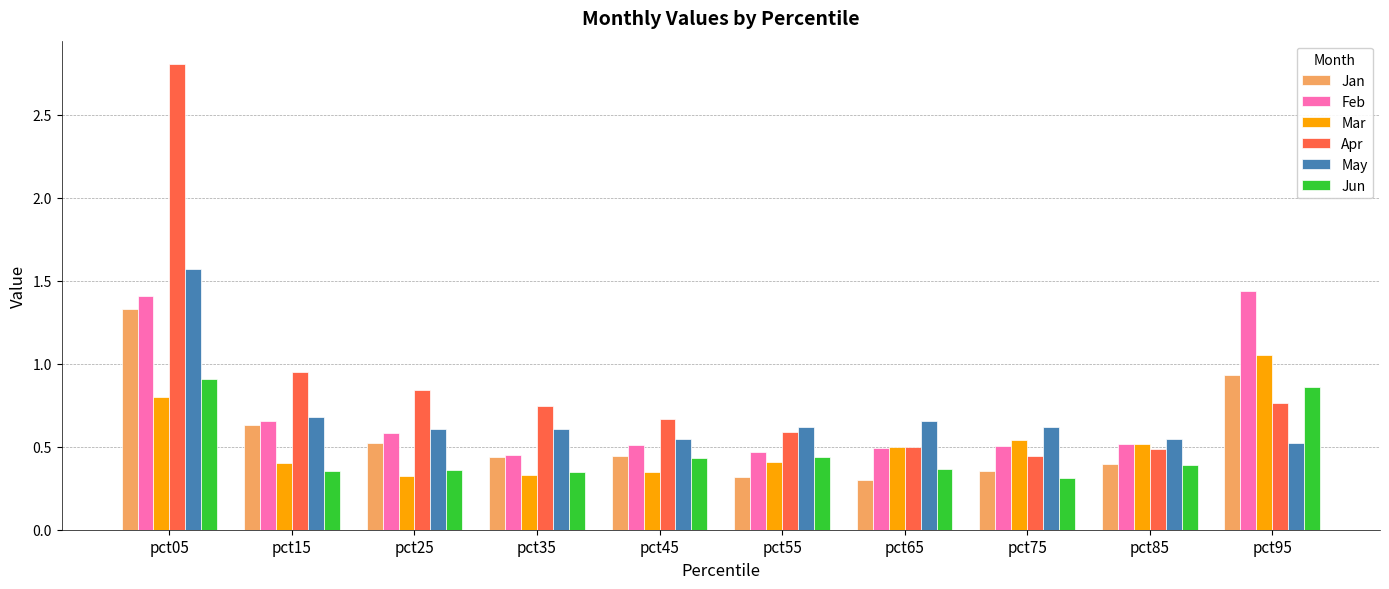

The value of Feb at pct95 is 1.4. True or false?

True